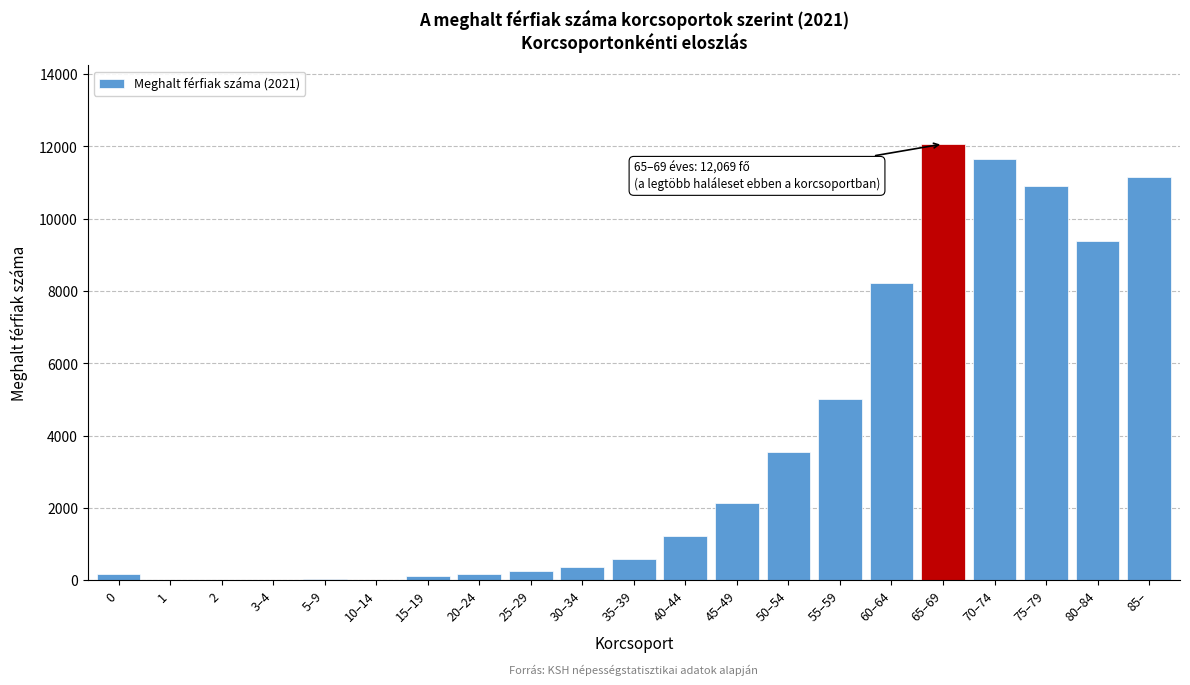

At which category does the chart reach its peak across all series?

65–69